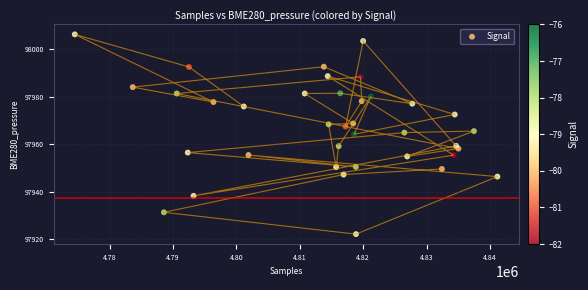

What is the range of X values (max minus min)?

66667.0